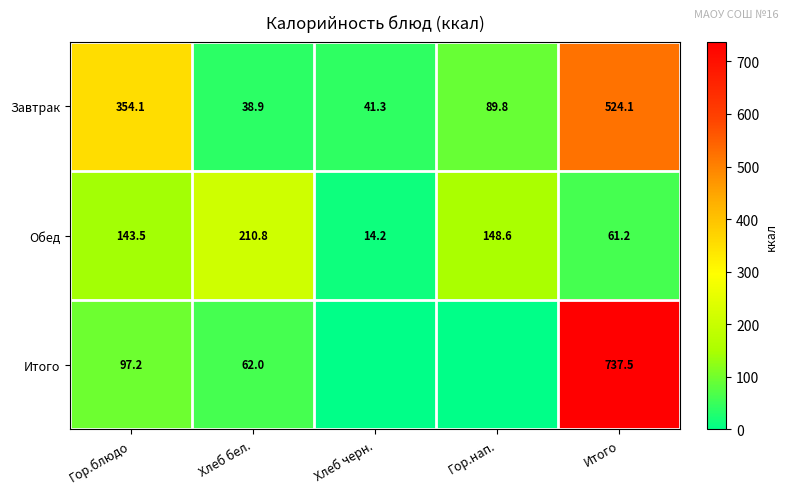

Which category has the highest value across all series?

Итого